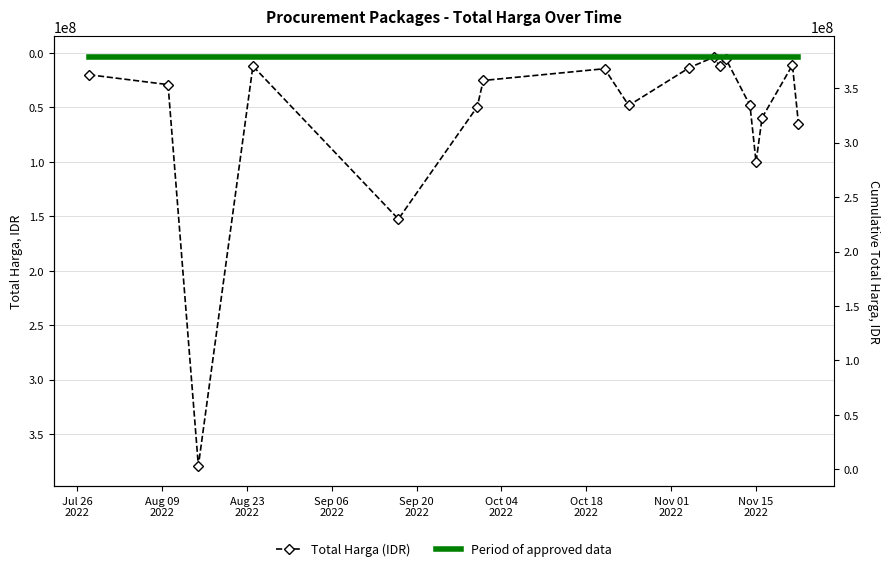

True or false: Total Harga (IDR) has more than 1 interior local peaks.

True